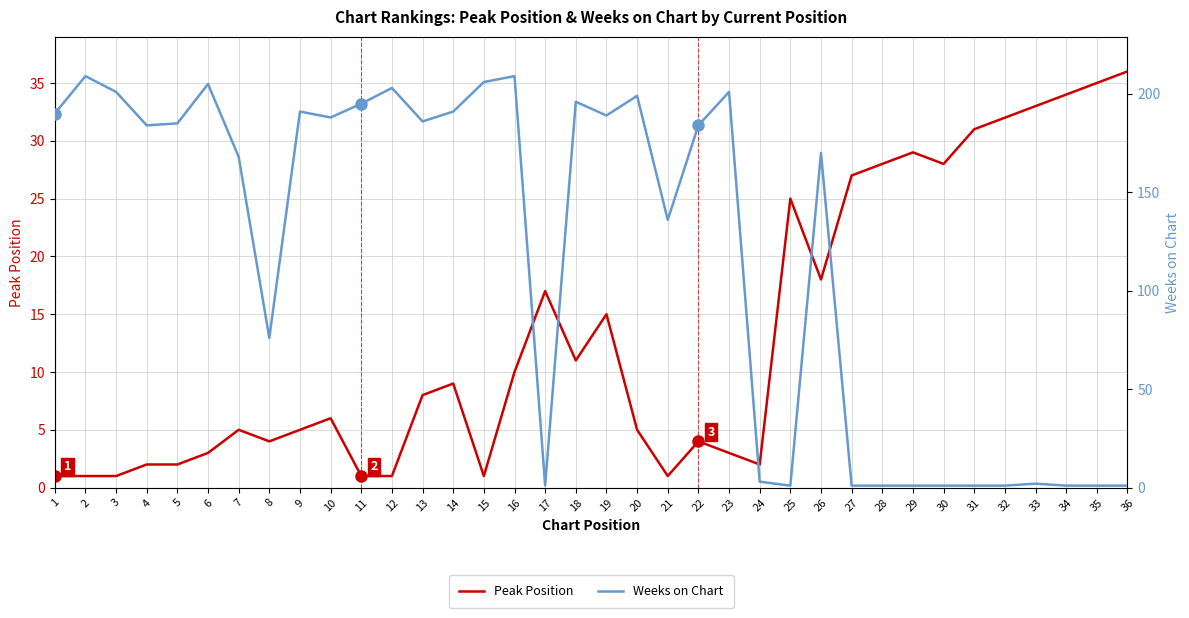

What is the maximum value for Peak Position?

36